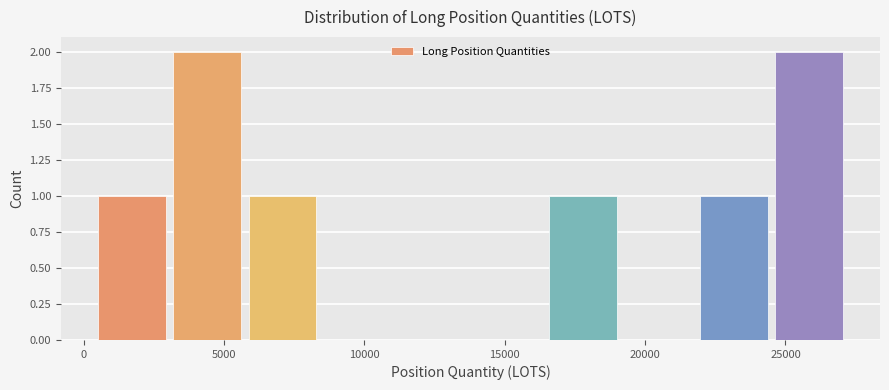

Reading left to right, transcribe this chart: for each bar, give the range it covers on the x-axis and its height. Neither the bar edges nor the heights are printed on the chart, so give them approximately, as read against the axes.

500 to 3000: 1
3000 to 5500: 2
5500 to 8500: 1
8500 to 11000: 0
11000 to 14000: 0
14000 to 16500: 0
16500 to 19000: 1
19000 to 22000: 0
22000 to 24500: 1
24500 to 27000: 2